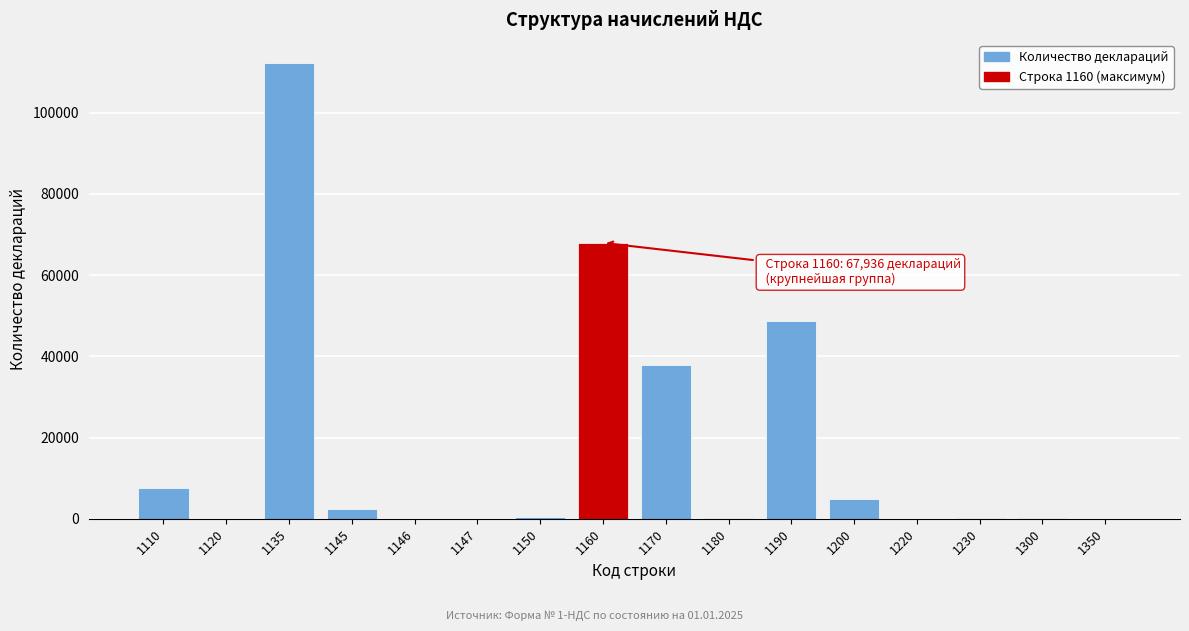

The value at 1110 is 7450. True or false?

True